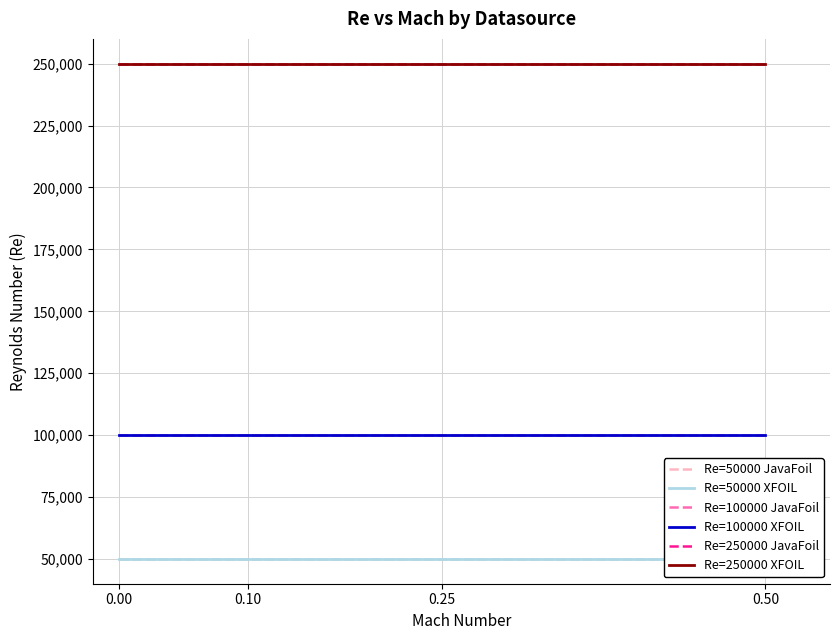

How many lines are shown in the chart?

6